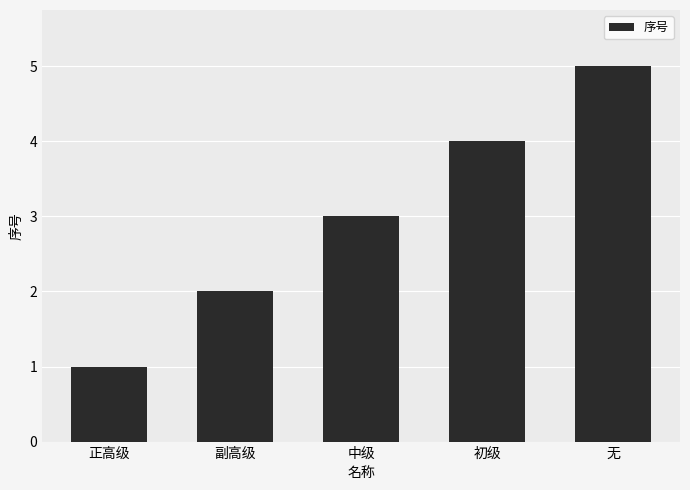

How many distinct data groups are displayed?

1